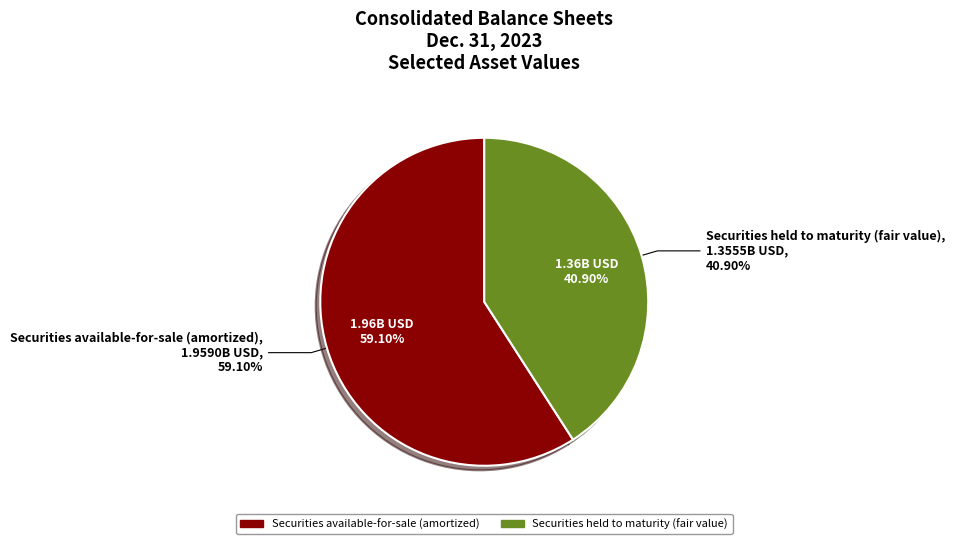

Does any single category account for the majority?

Yes